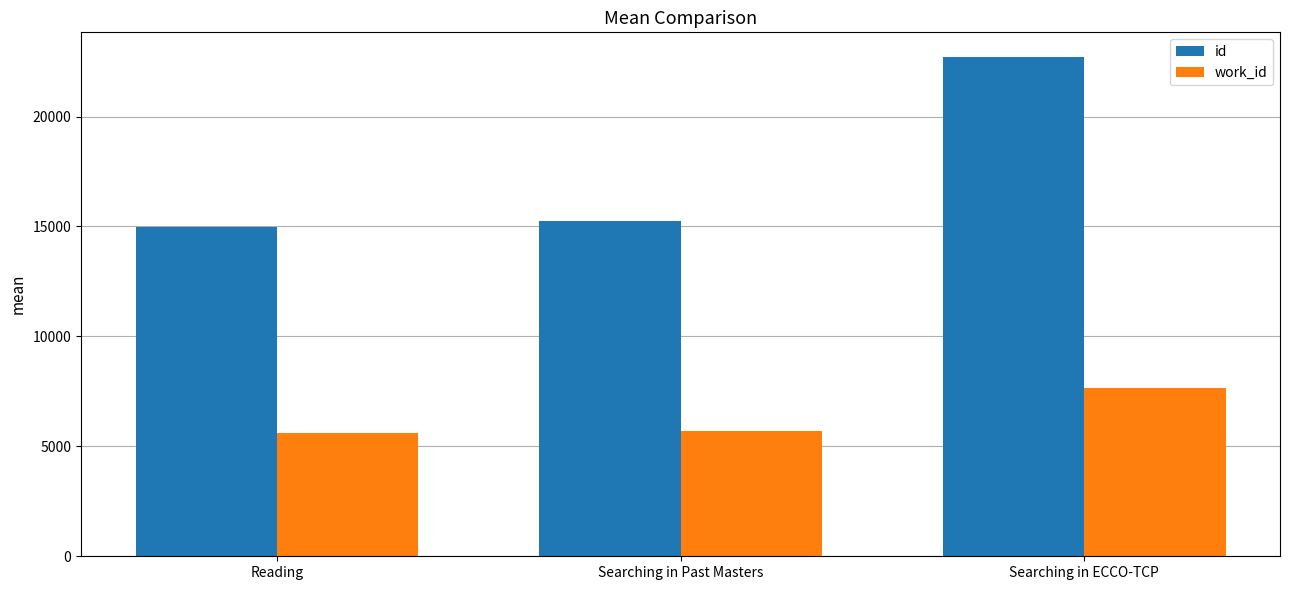

What is the sum of the work_id values at Searching in ECCO-TCP and Searching in Past Masters?

13383